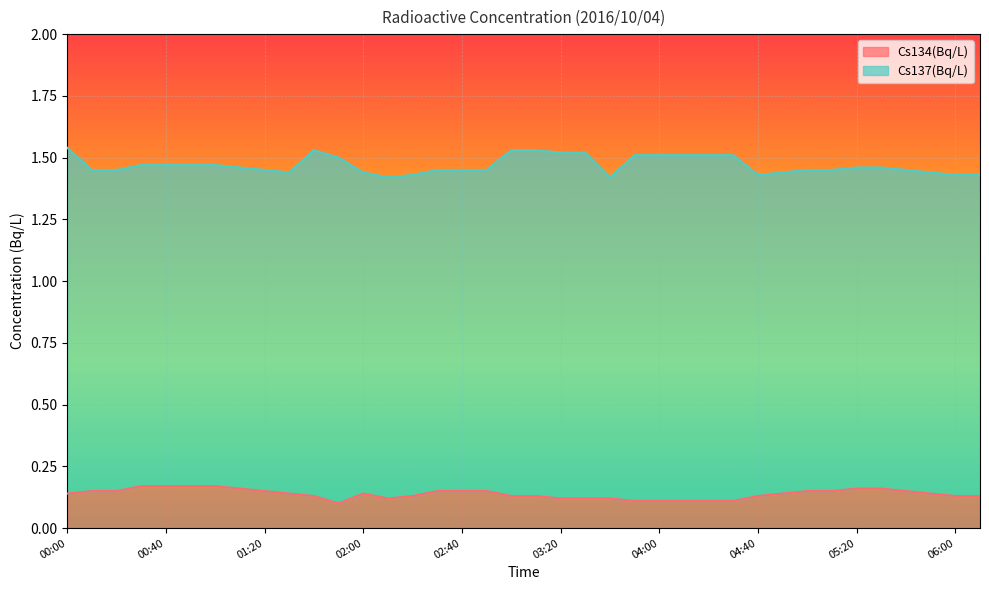

What is the sum of the values at 01:30 and 05:30?

0.3